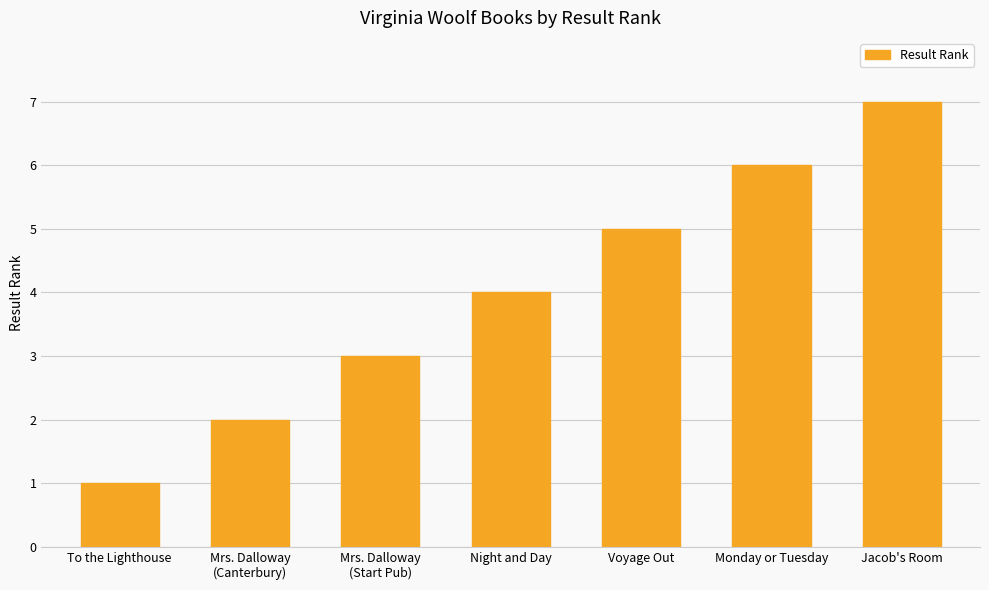

How many bars are there in total?

7